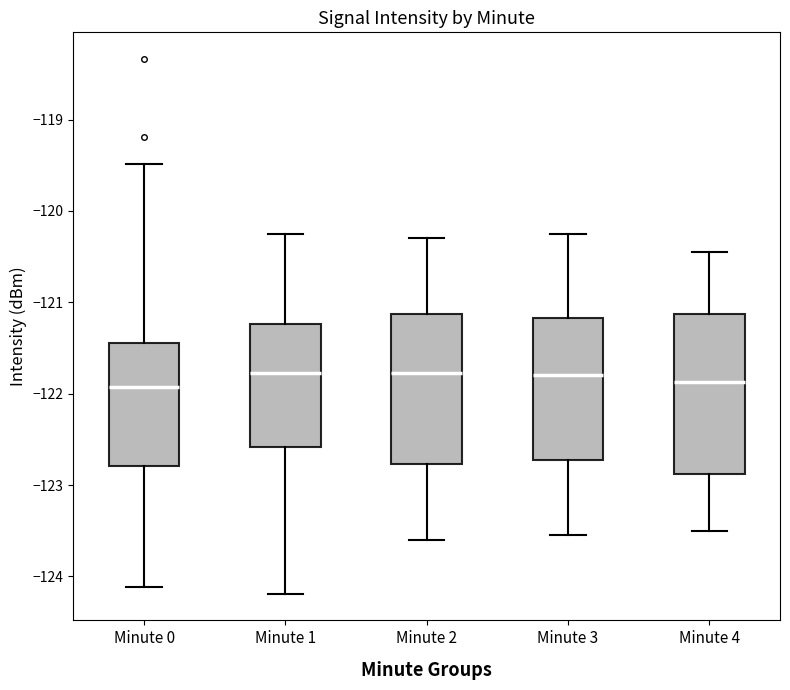

Reading left to right, transcribe this box plot: for each box, give where its median line is, the range the box spans, and where its two whiskers end, as read against the y-axis. The values are not printed on the chart, so give them approximately, as read against the axis.

Minute 0: median -121.9, box -122.8 to -121.4, whiskers -124.1 to -119.5
Minute 1: median -121.8, box -122.6 to -121.2, whiskers -124.2 to -120.2
Minute 2: median -121.8, box -122.8 to -121.1, whiskers -123.6 to -120.3
Minute 3: median -121.8, box -122.7 to -121.2, whiskers -123.5 to -120.2
Minute 4: median -121.9, box -122.9 to -121.1, whiskers -123.5 to -120.4